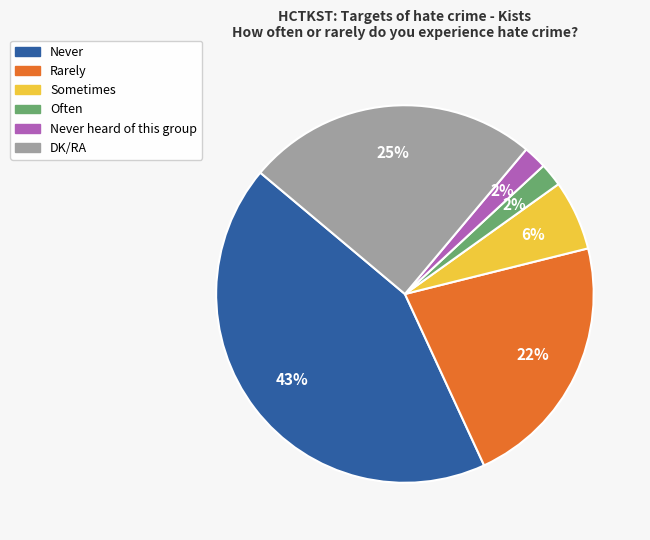

To the nearest percent, what is the average slice percentage?

17%